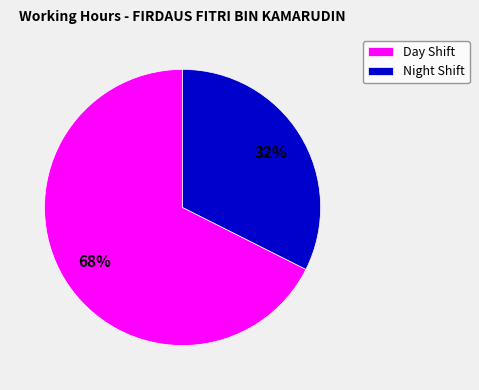

What percentage is the Night Shift slice, to the nearest percent?

32%